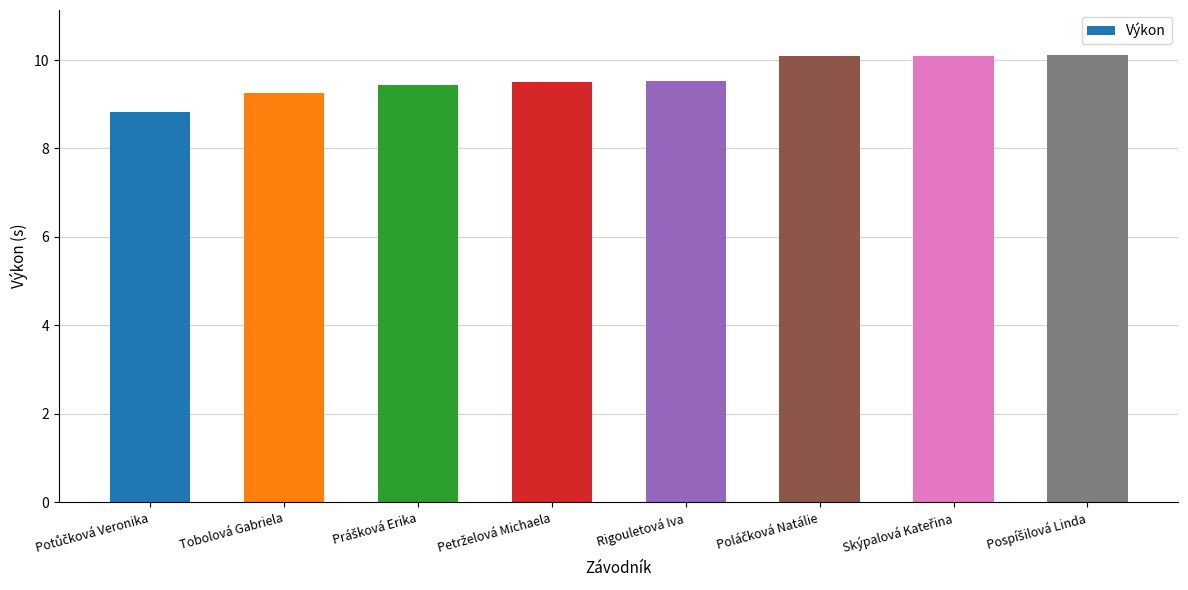

What is the maximum value shown in the chart?

10.1